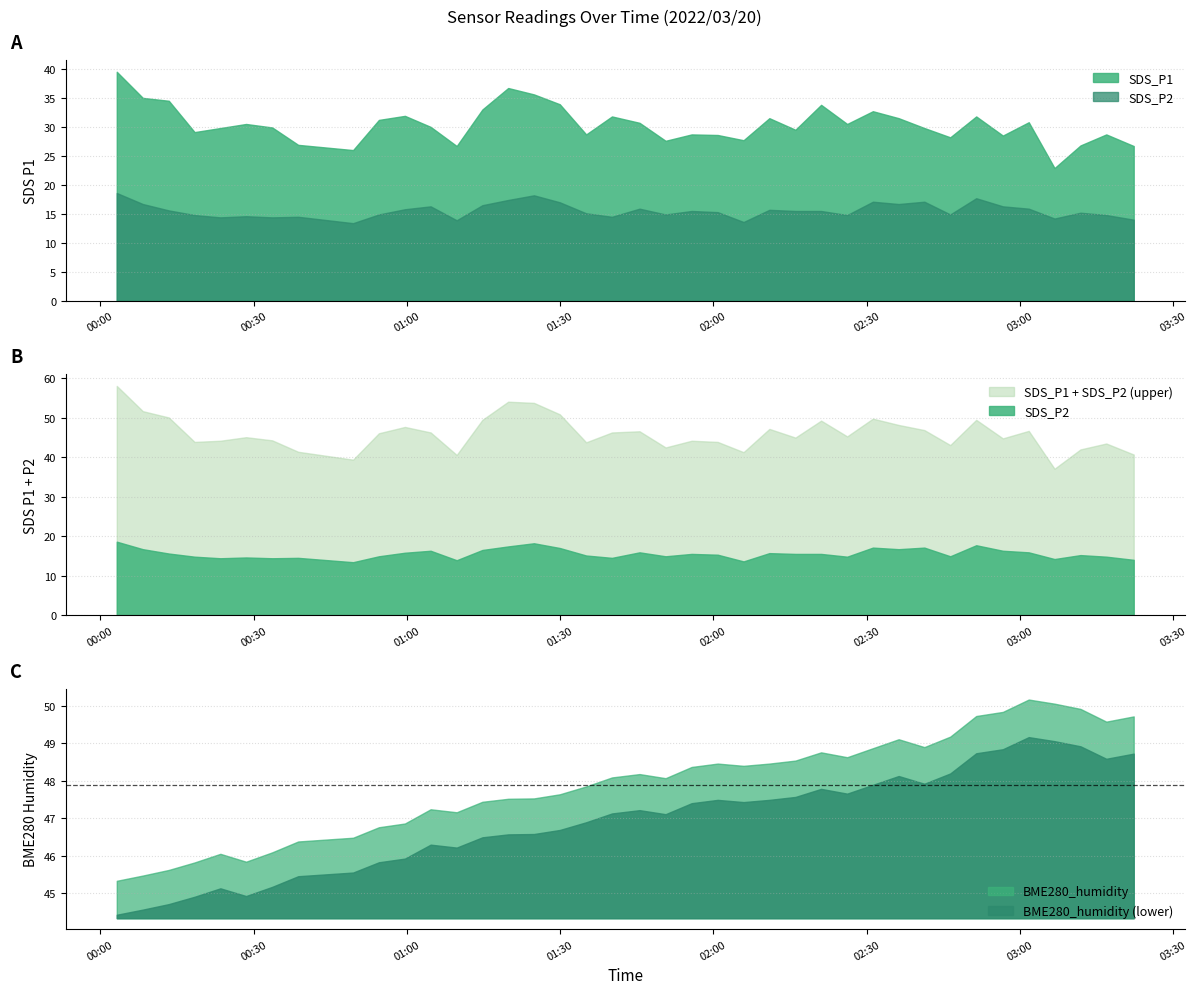

Rank the series by their average value, from lowest to highest.

SDS_P2, SDS_P1, BME280_humidity